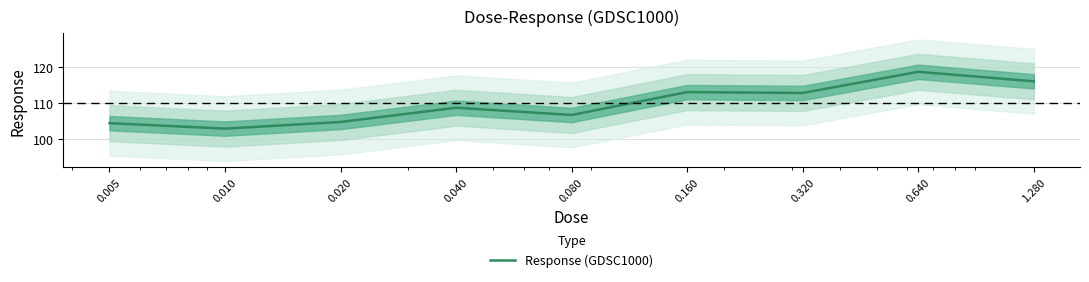

Is it true that the value at 0.160 is 173.2?

False